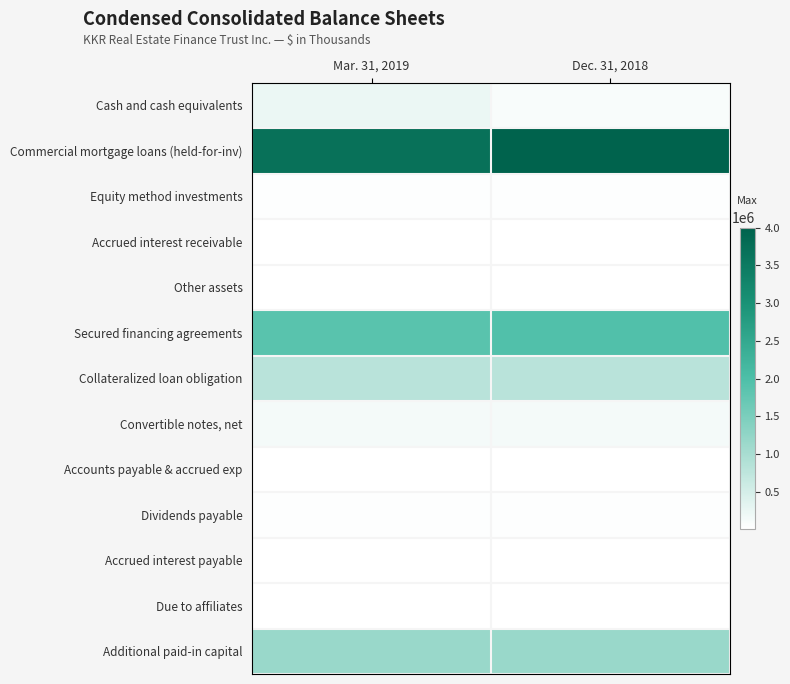

Which category has the highest value across all series?

Dec. 31, 2018